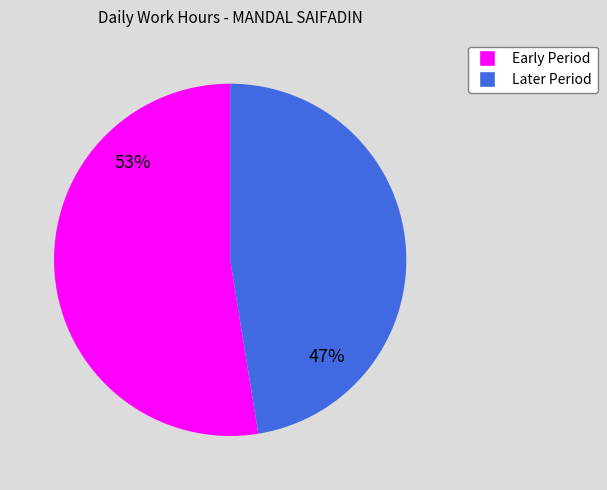

Is there a majority slice in this chart?

Yes